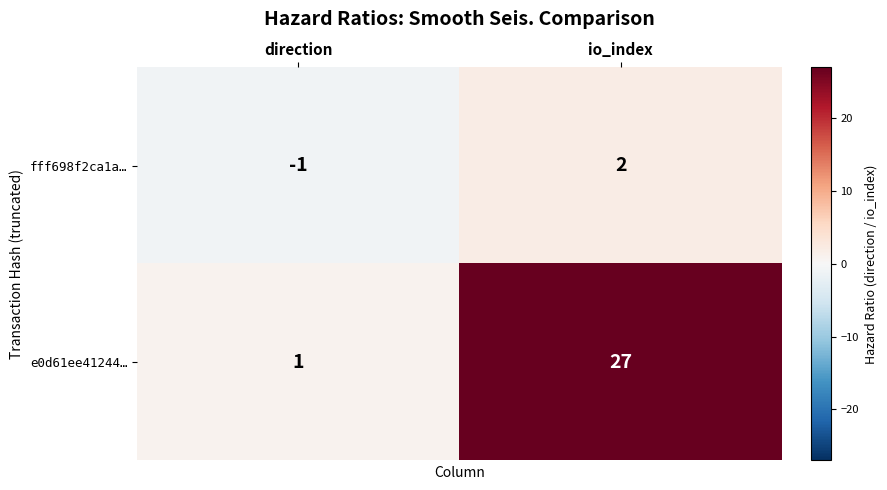

Read the e0d61ee41244… value at io_index, to the nearest 10.

30